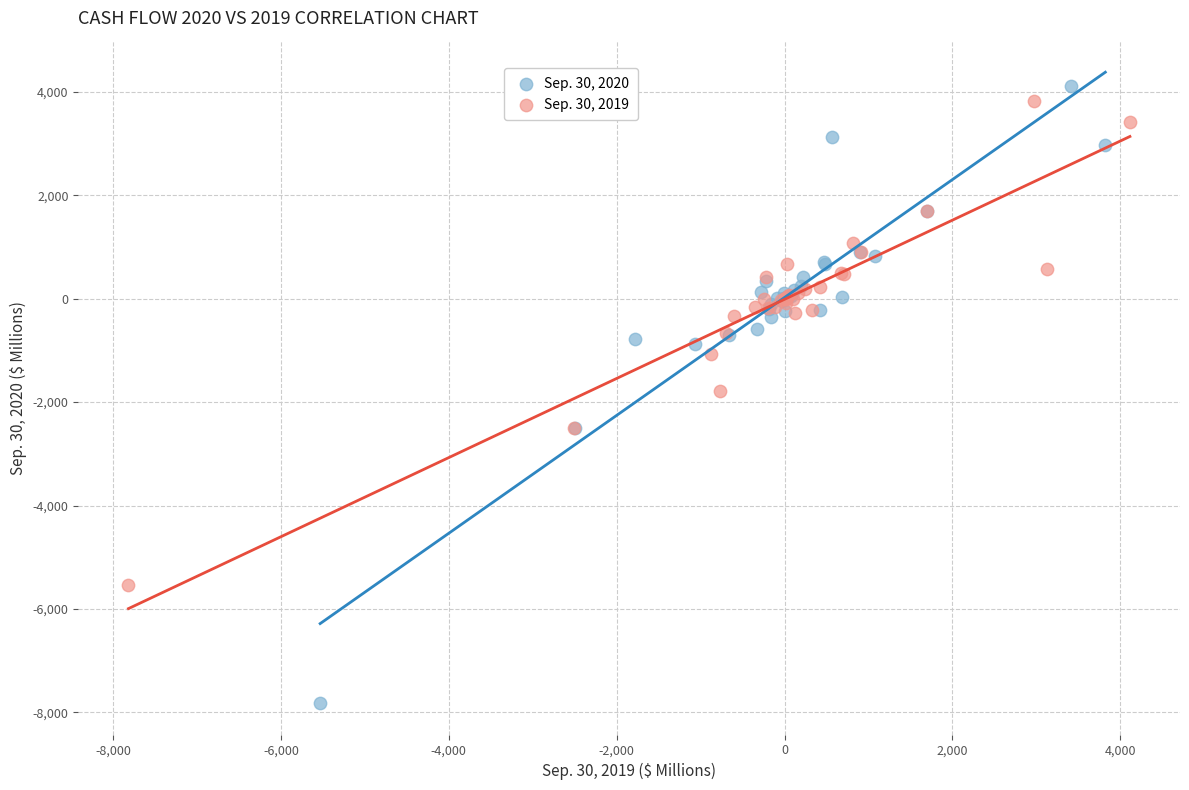

Which series has the largest Y range (max minus min)?

Sep. 30, 2020